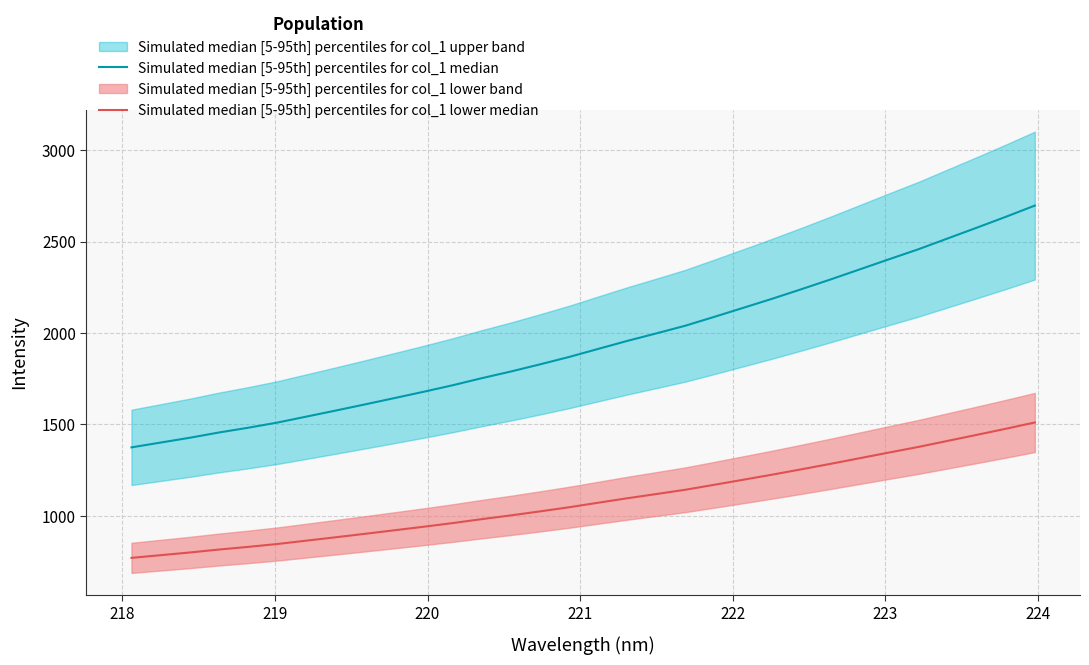

What is the average value of the Simulated median [5-95th] percentiles for col_1 median series?

1942.3